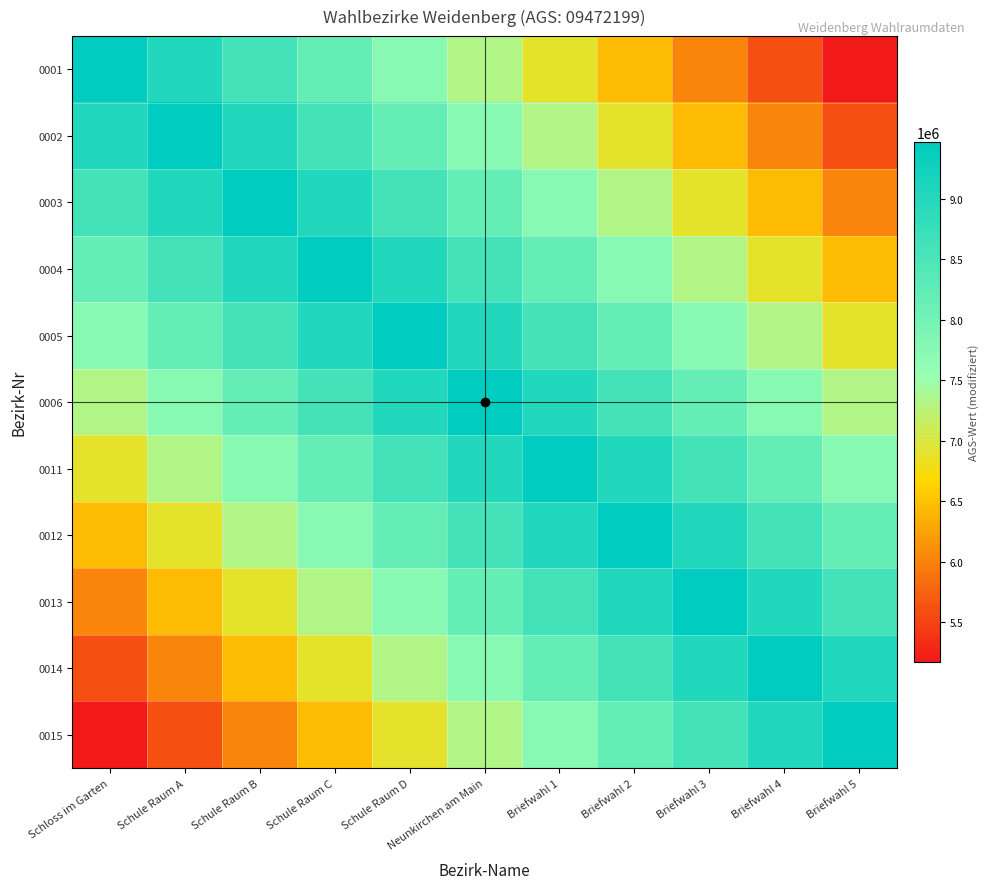

What is the total value across all series at Schloss im Garten?

80513691.5